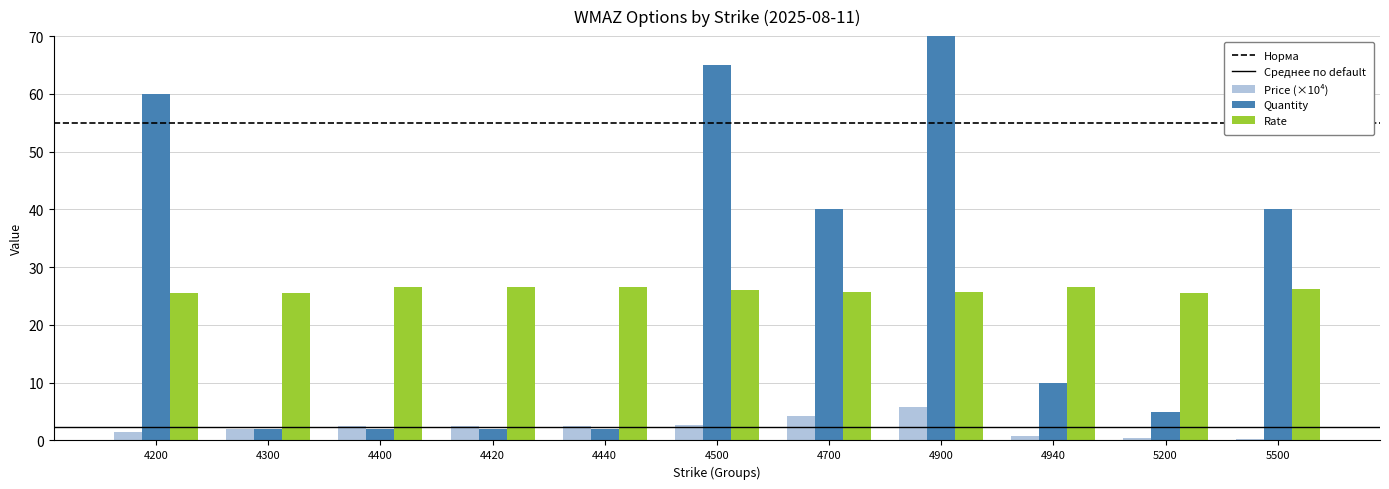

At which label is Rate closest to 26?

4500